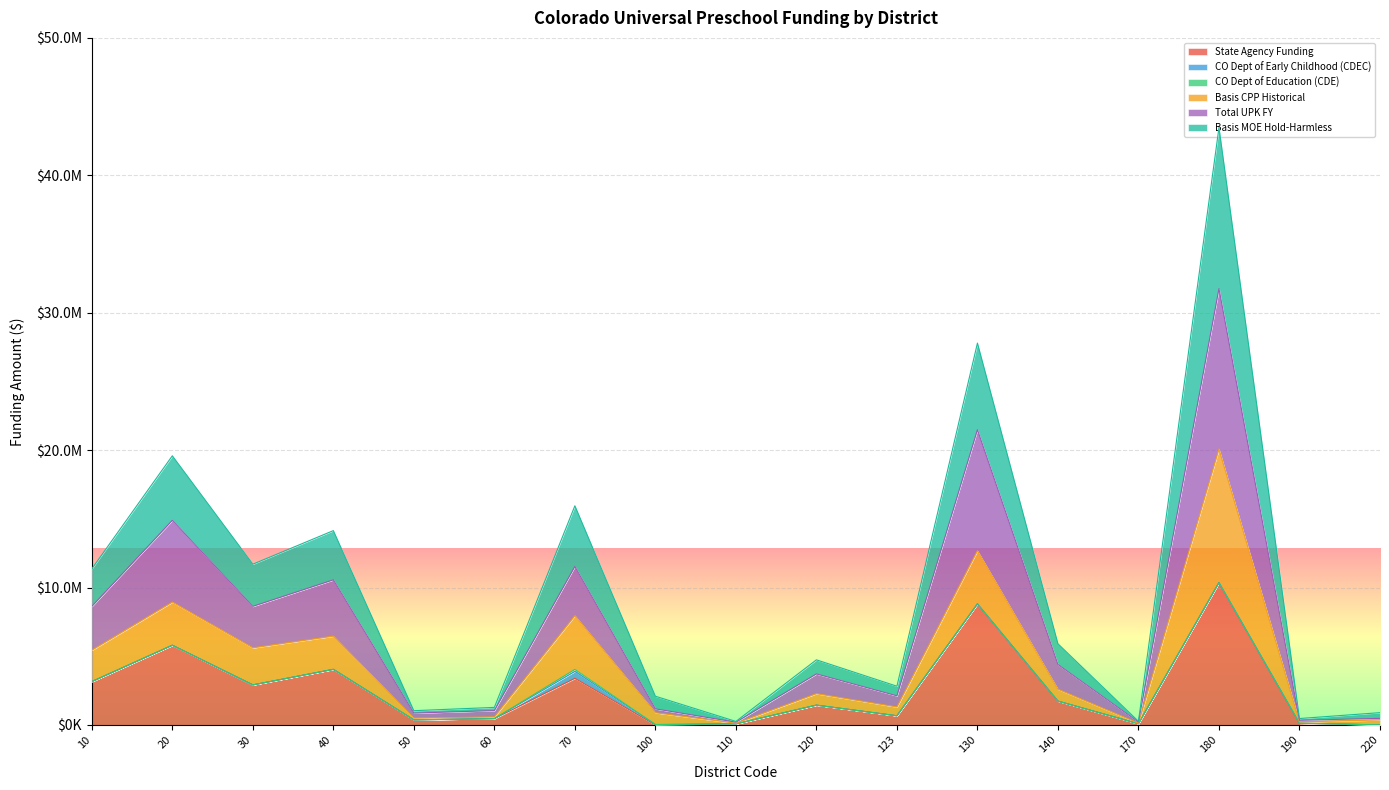

What is the lowest value of the Basis MOE Hold-Harmless series?

123424.0